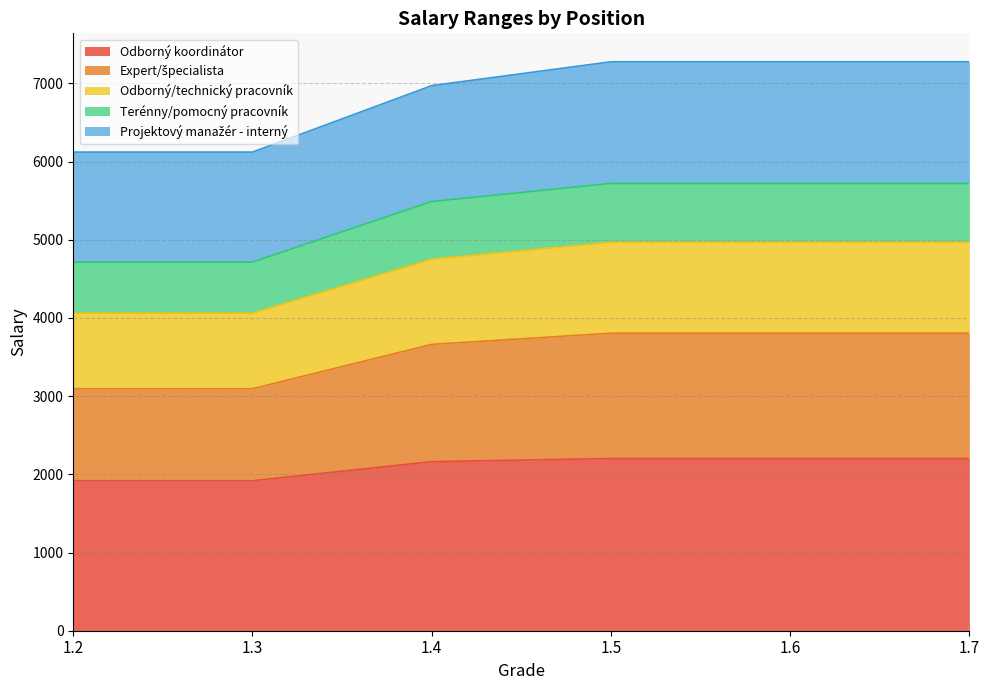

True or false: Odborný koordinátor has a value of 3200 at 1.5.

False